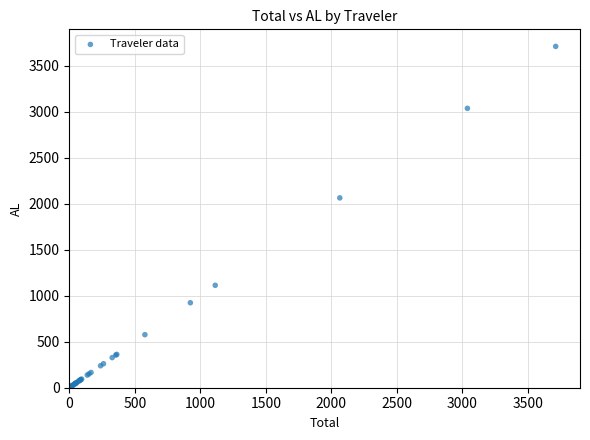

What Y value in the scatter plot is closest to 1856?

2064.5